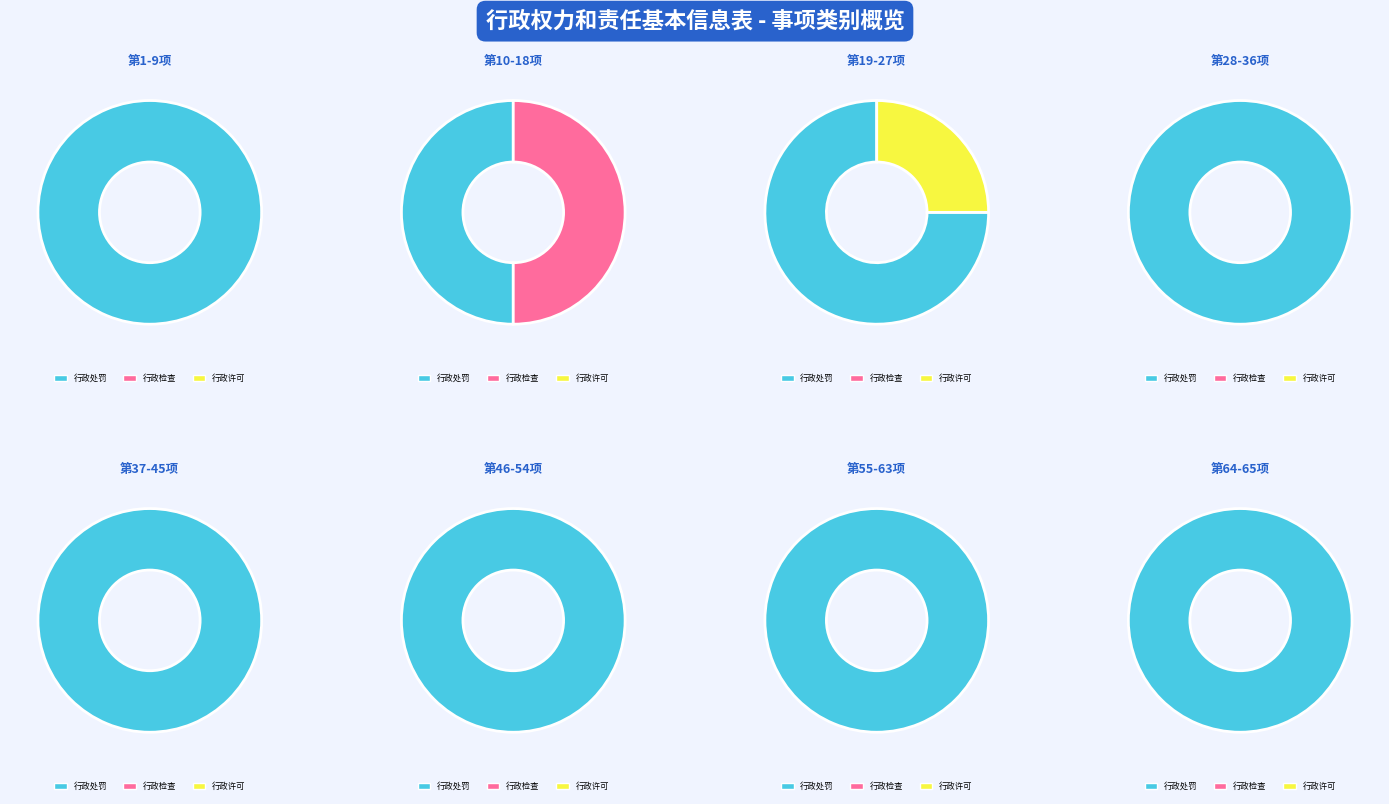

Which series changed the most between 1 and 6?

行政处罚